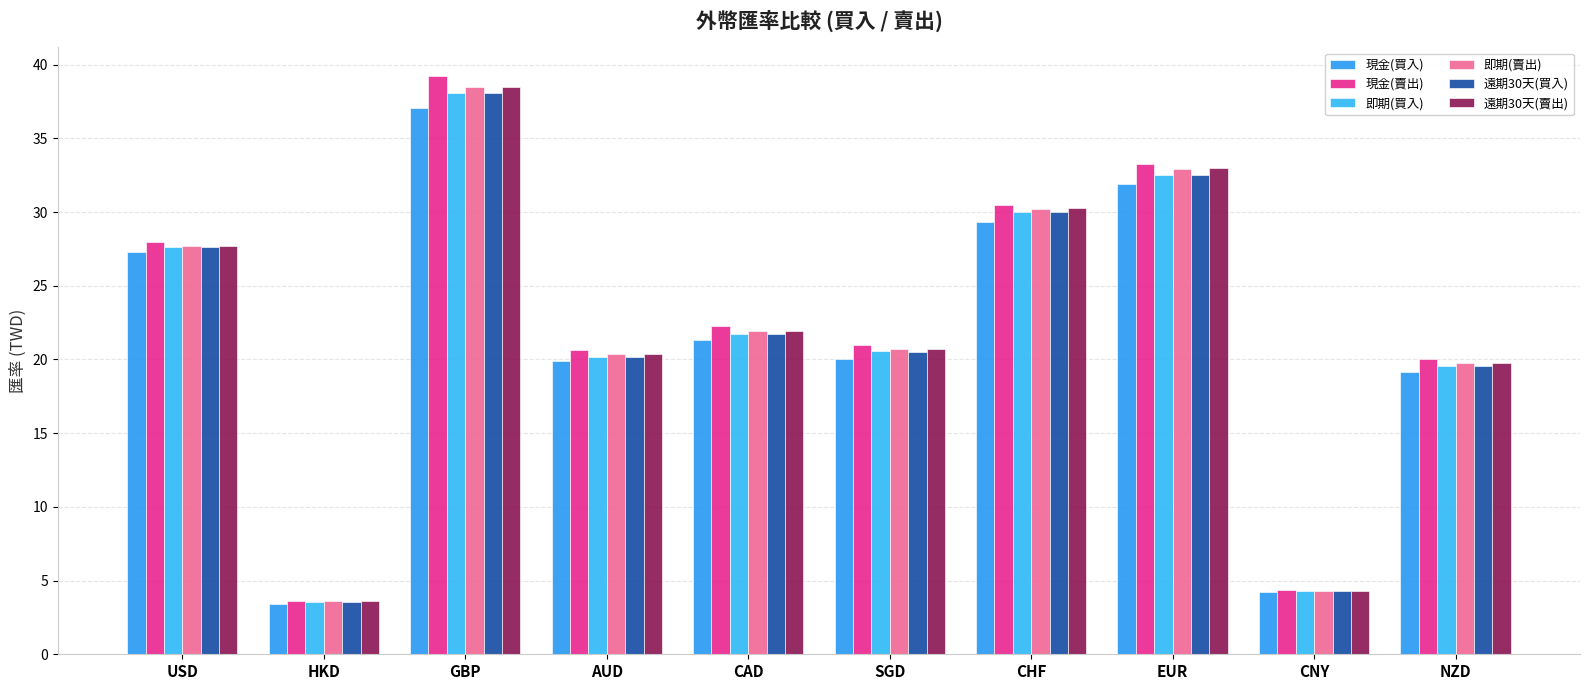

What is the sum of all 遠期30天(買入) values?

217.9